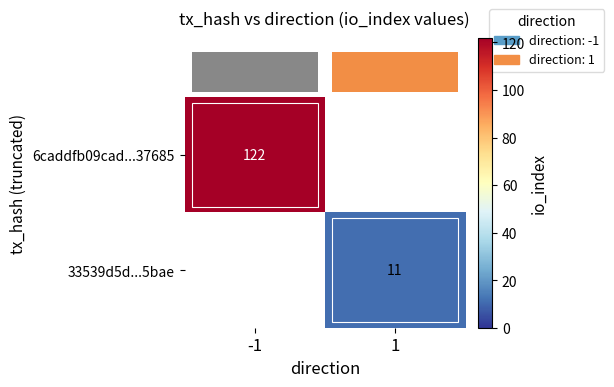

At which category is the sum across all series the highest?

-1